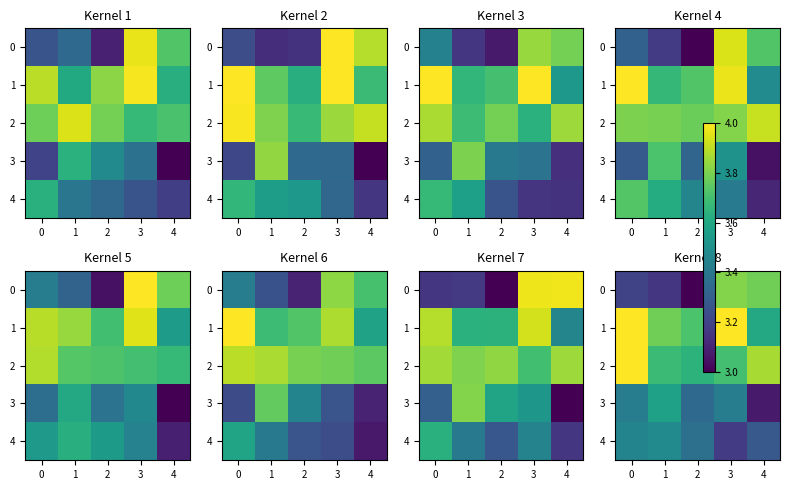

How many series are shown in this chart?

5